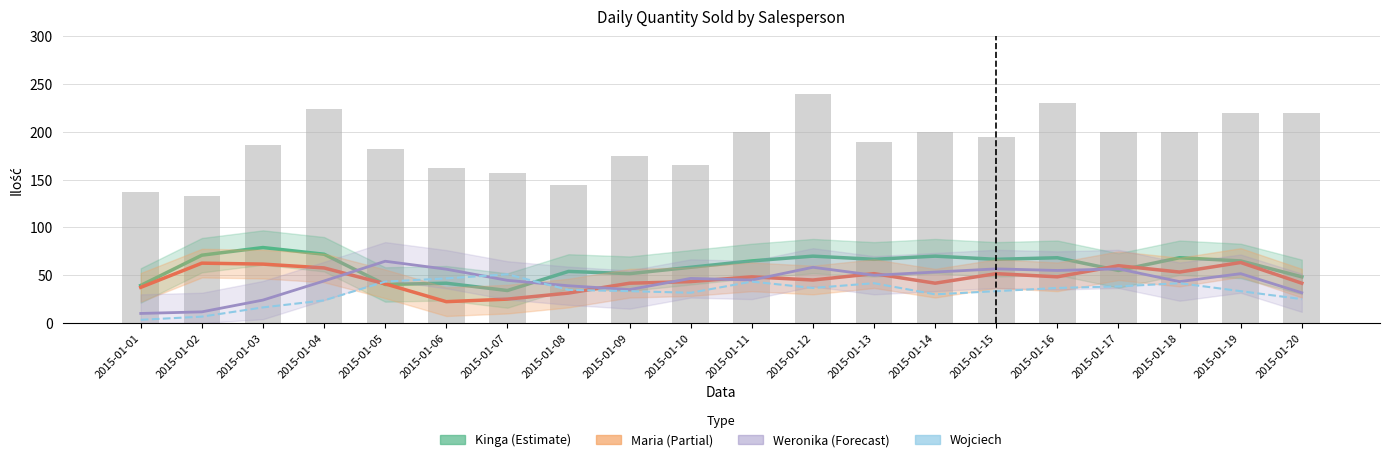

What are all the series names shown in the legend?

Kinga (Estimate), Maria (Partial), Weronika (Forecast), Wojciech